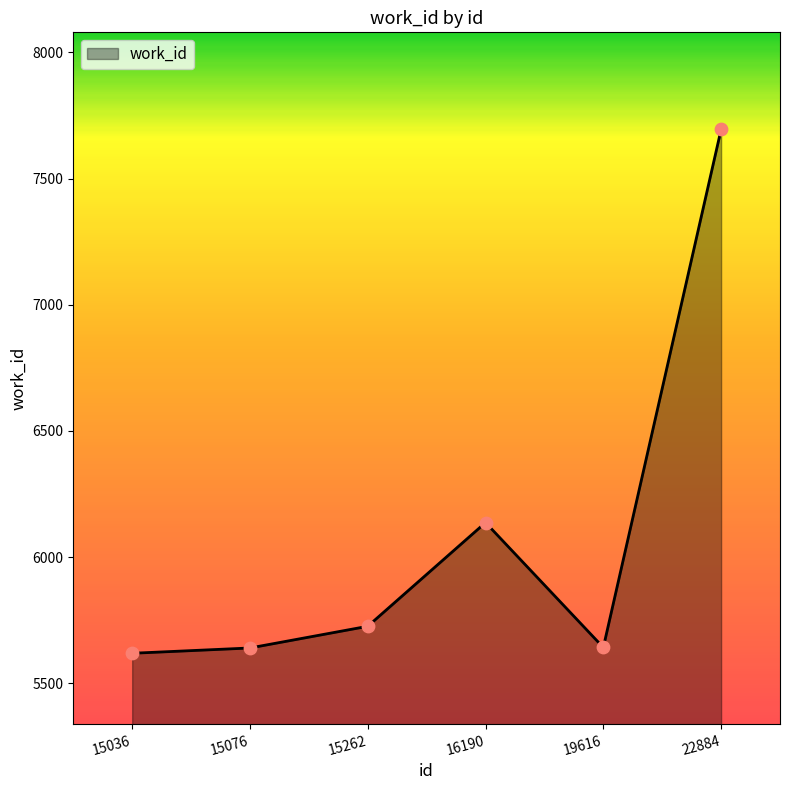

What is the ratio of the value at 15262 to the value at 15076?

1.0